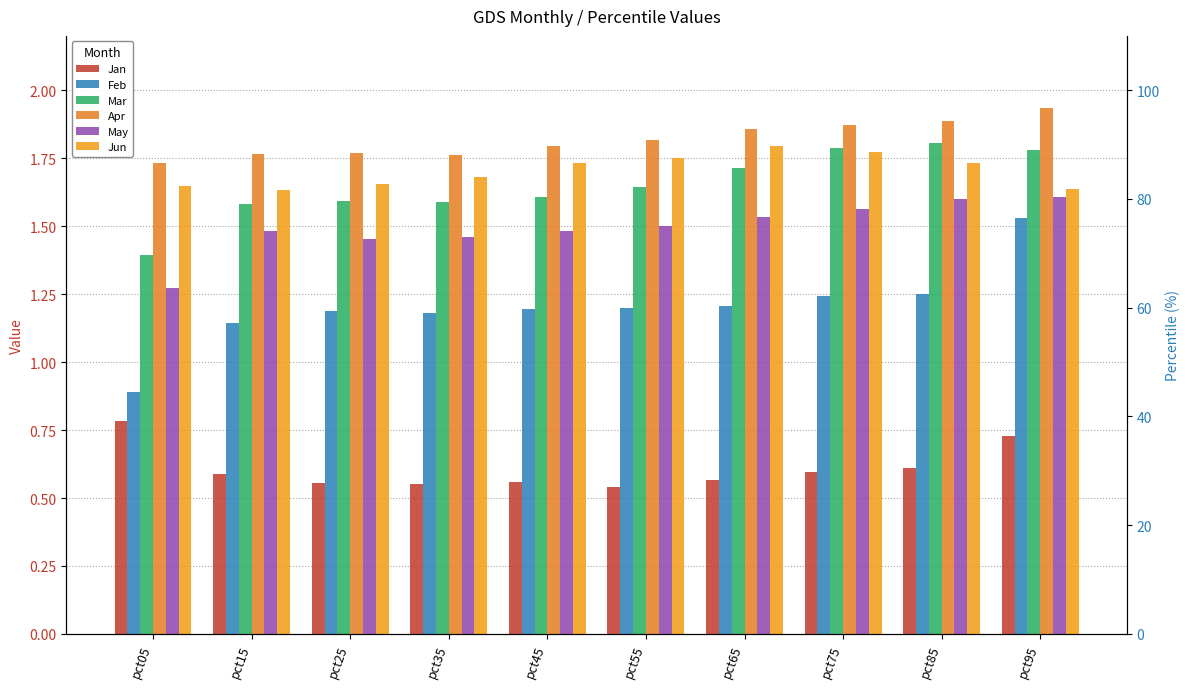

At pct55, list the series in order from largest to smallest.

Apr, Jun, Mar, May, Feb, Jan